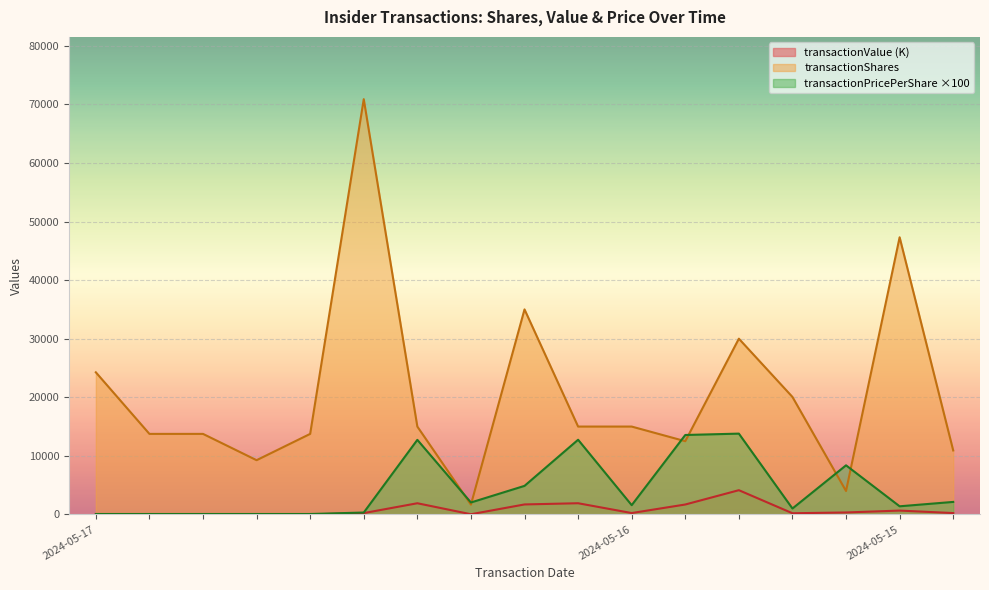

How many values in the transactionShares series are below 15000?

8